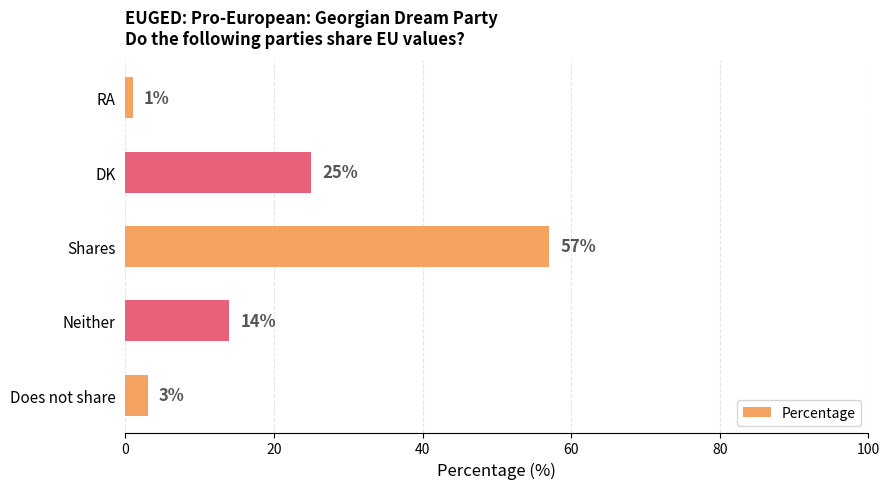

Between Neither and Shares, which is larger?

Shares